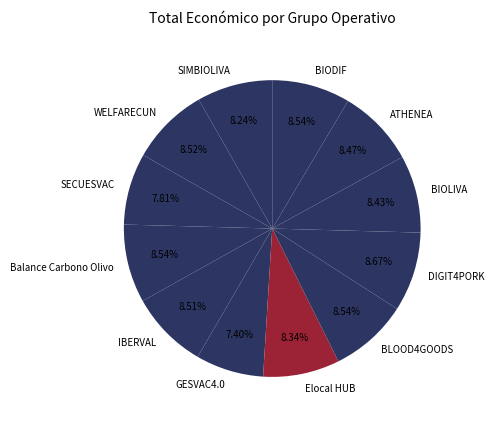

To the nearest percent, what portion does BIOLIVA represent?

8%